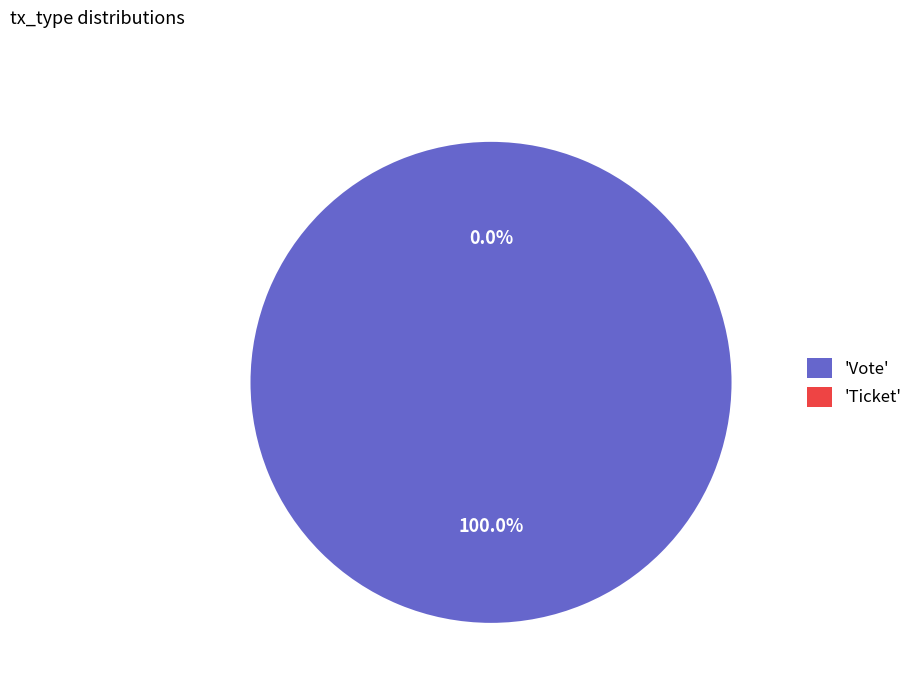

Is it true that Vote is 100% of the pie?

True